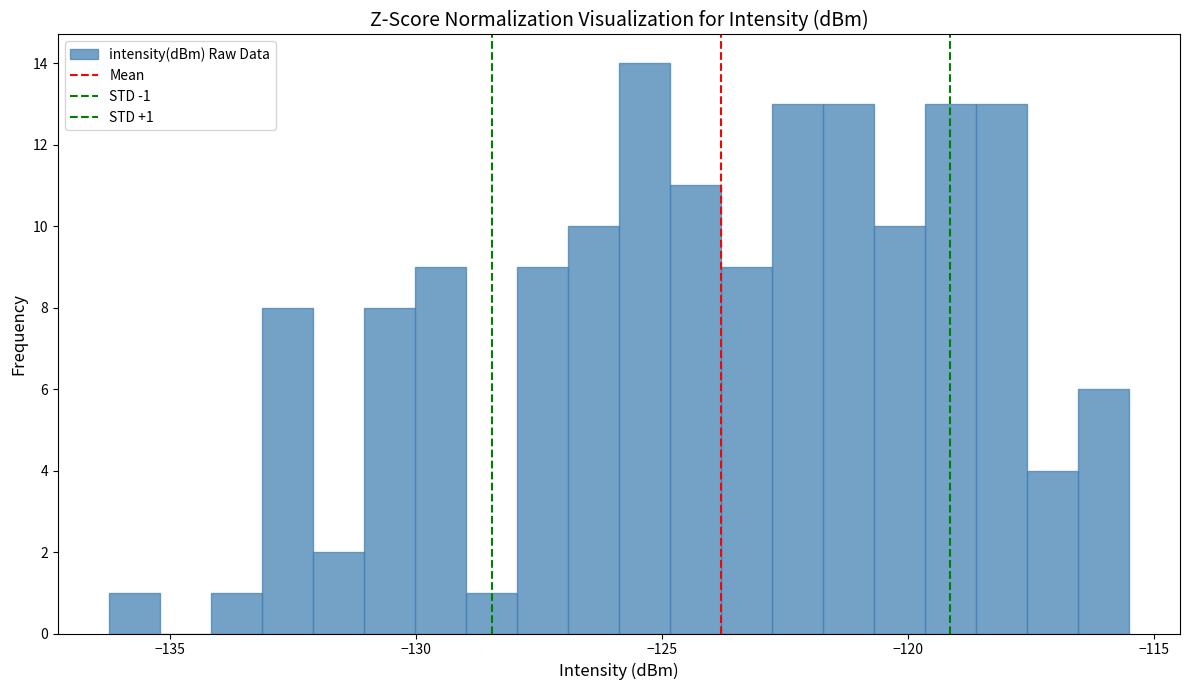

Around what value on the x-axis is the tallest bar? Give the approximate position of its centre, as read against the axis.

-125.5